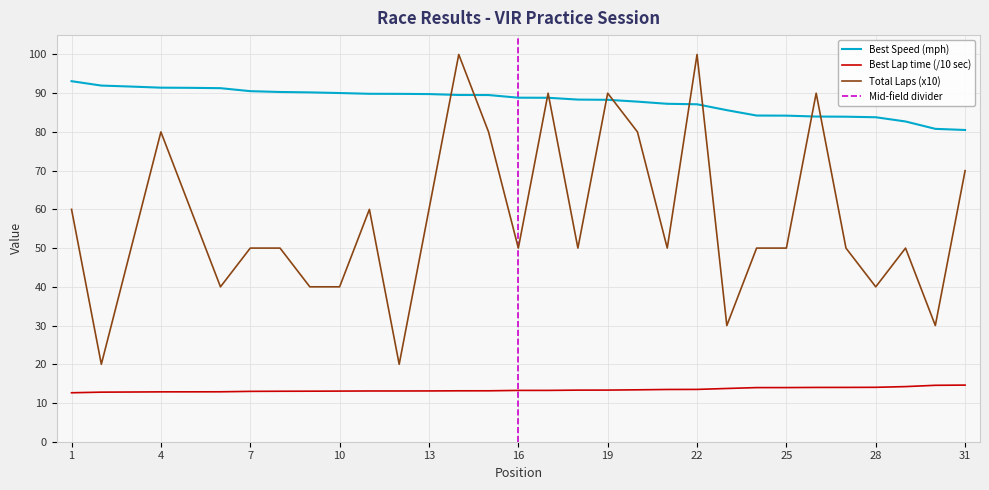

The value of Best Speed at 20 is 87.8. True or false?

True